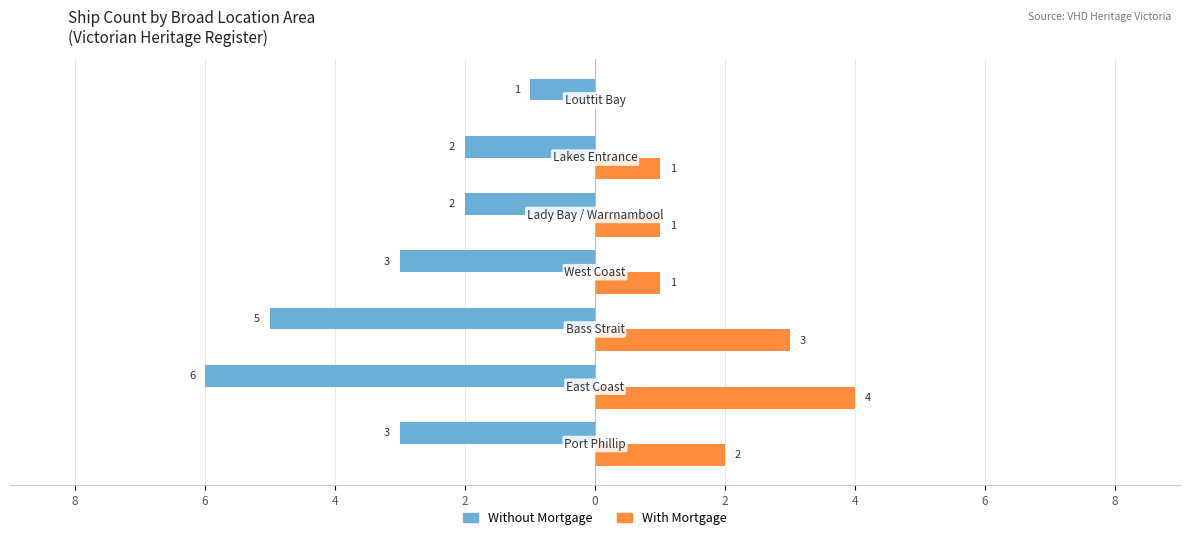

What are all the series names shown in the legend?

Without Mortgage, With Mortgage